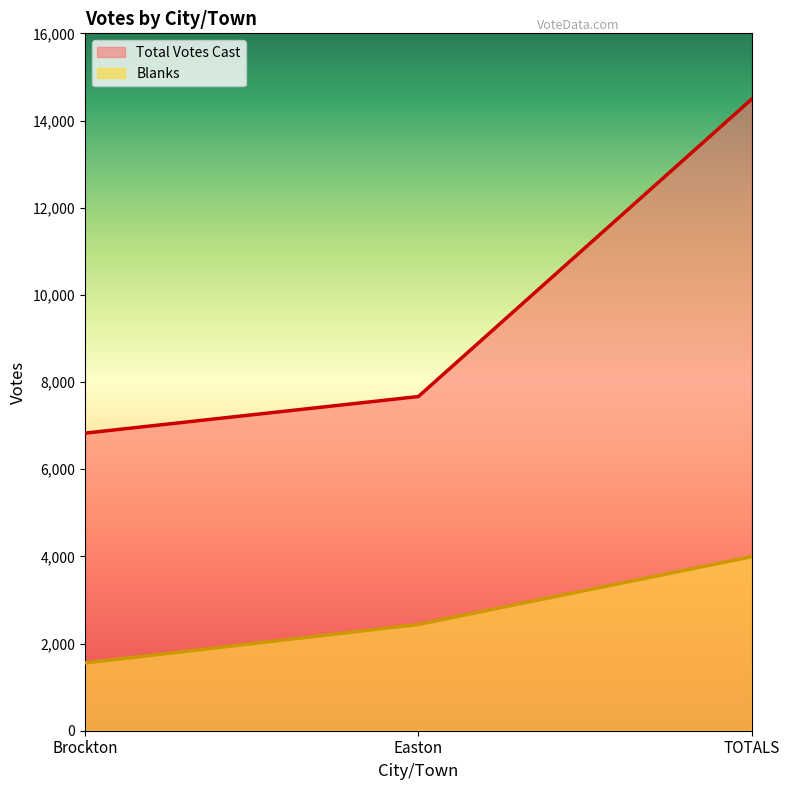

At which label is Total Votes Cast closest to 10660?

Easton